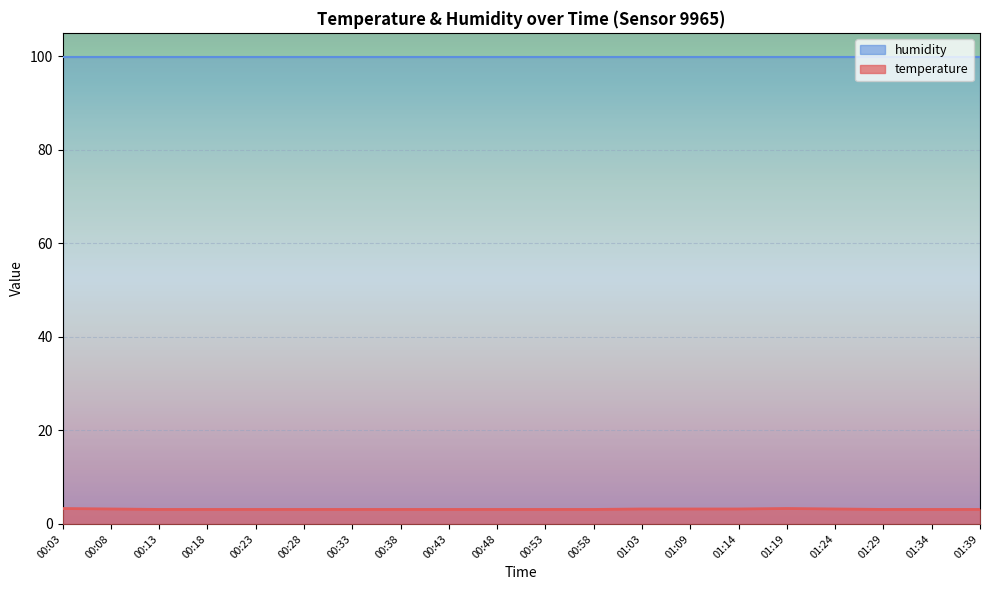

At which label is the value closest to 3?

00:13